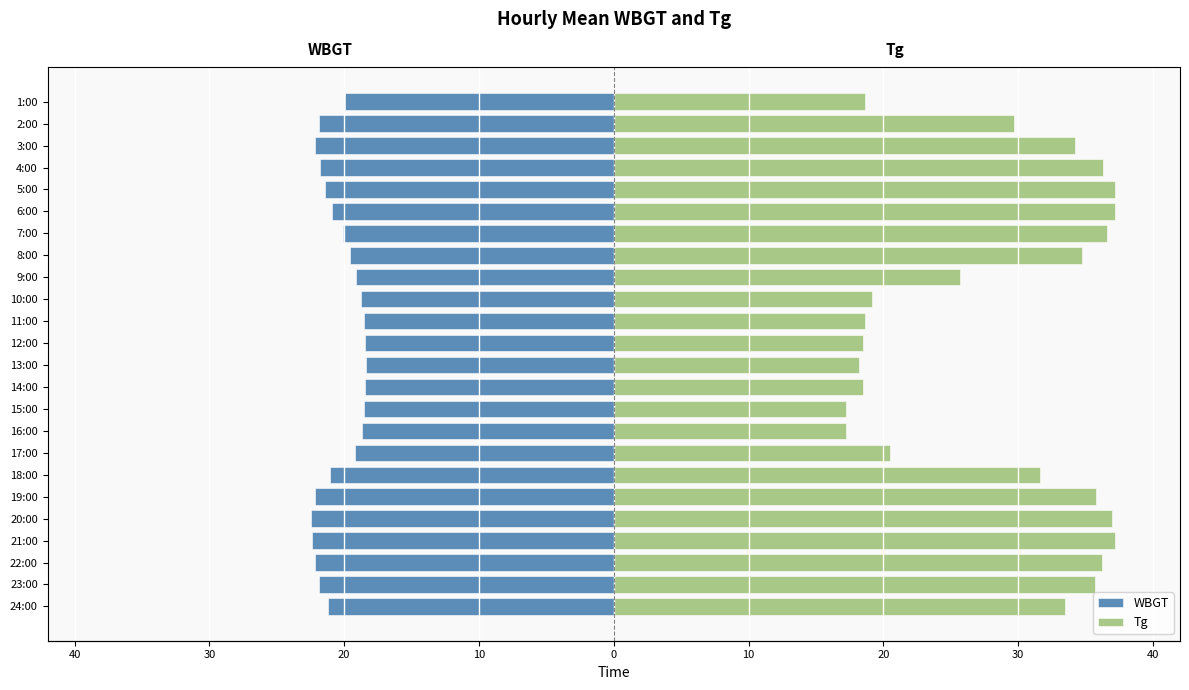

How many series are shown in this chart?

2